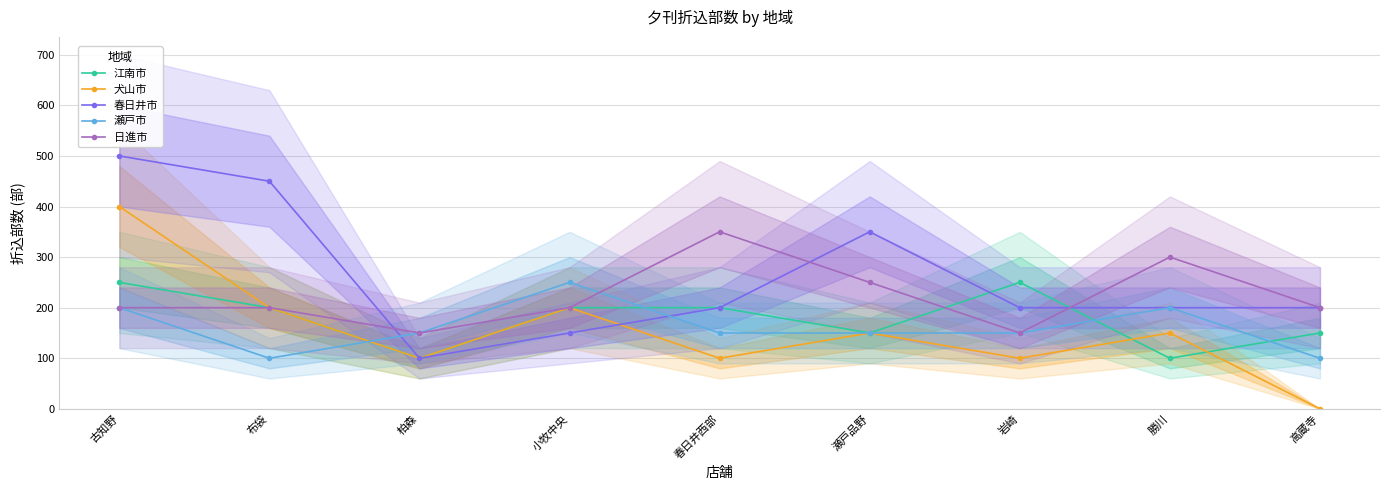

Between 柏森 and 小牧中央, which series saw the biggest shift?

江南市